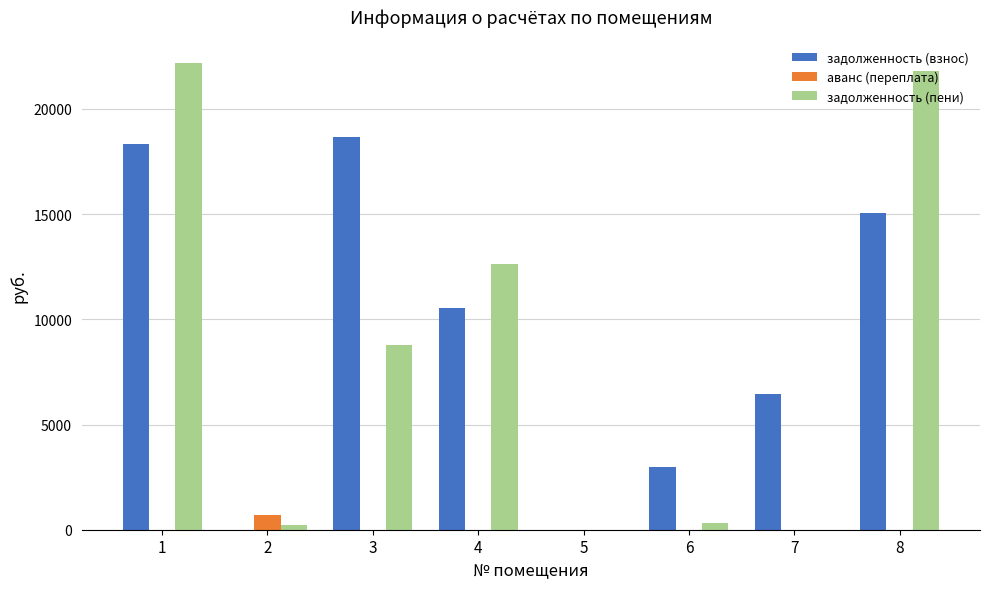

What is the sum of the задолженность (взнос) values at 7 and 4?

16965.8